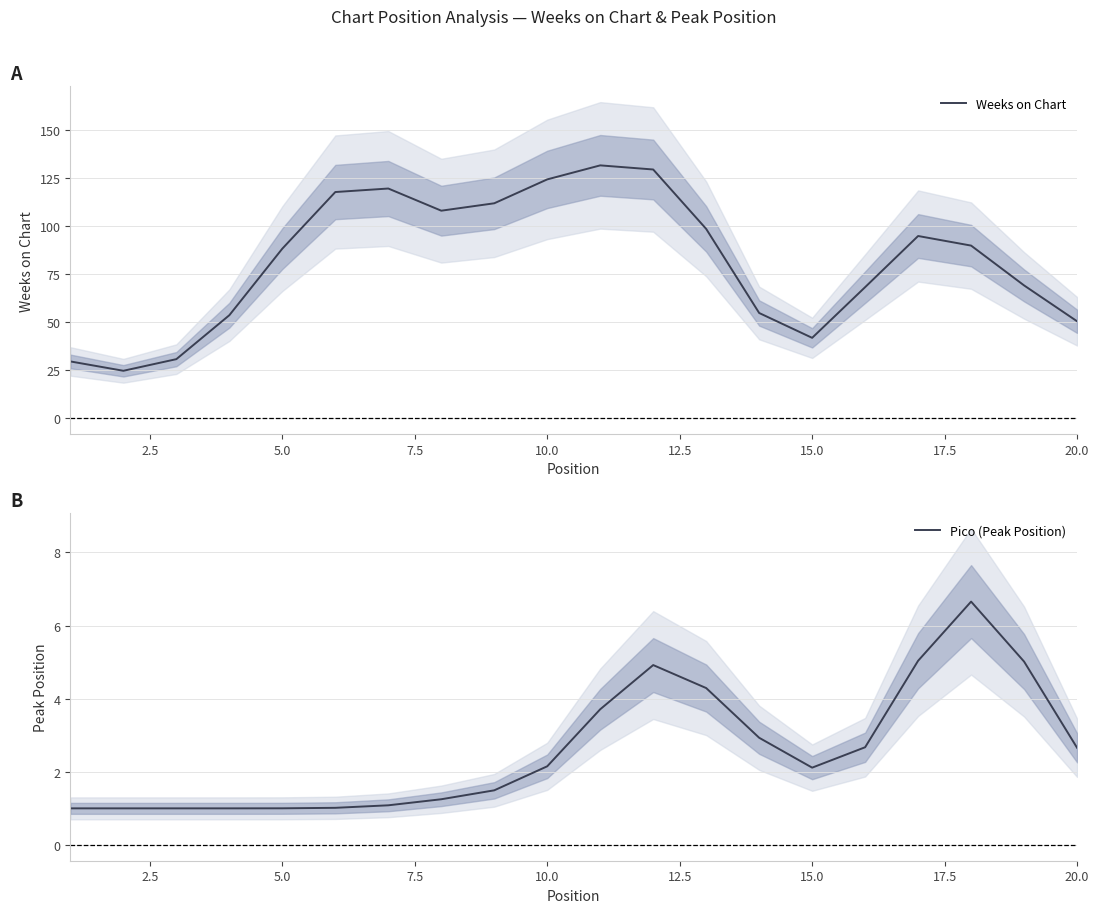

The value of Weeks on Chart at 15.0 is 11.0. True or false?

False